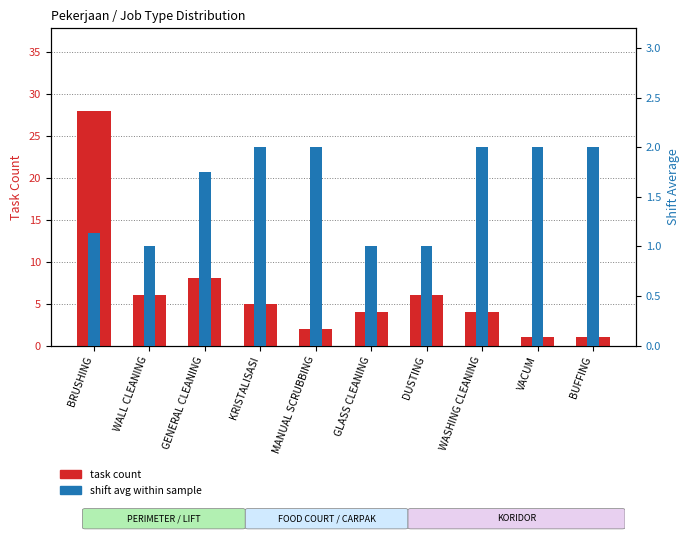

The value of task count at WALL CLEANING is 8.5. True or false?

False